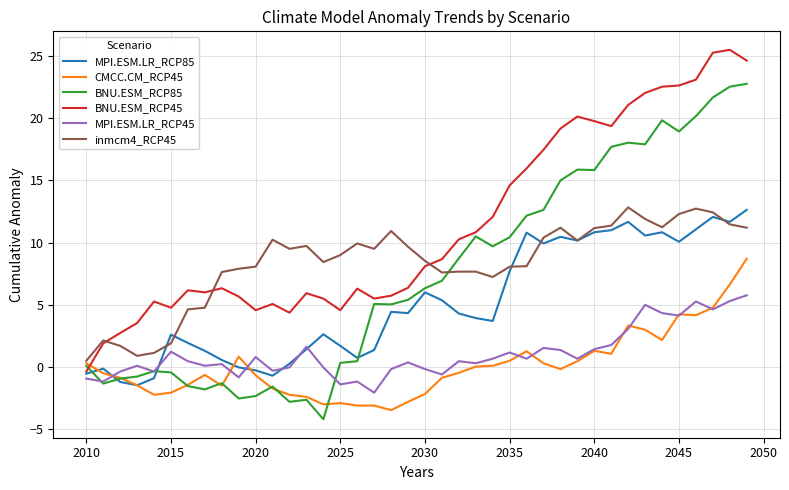

What is the smallest value displayed?

-4.2